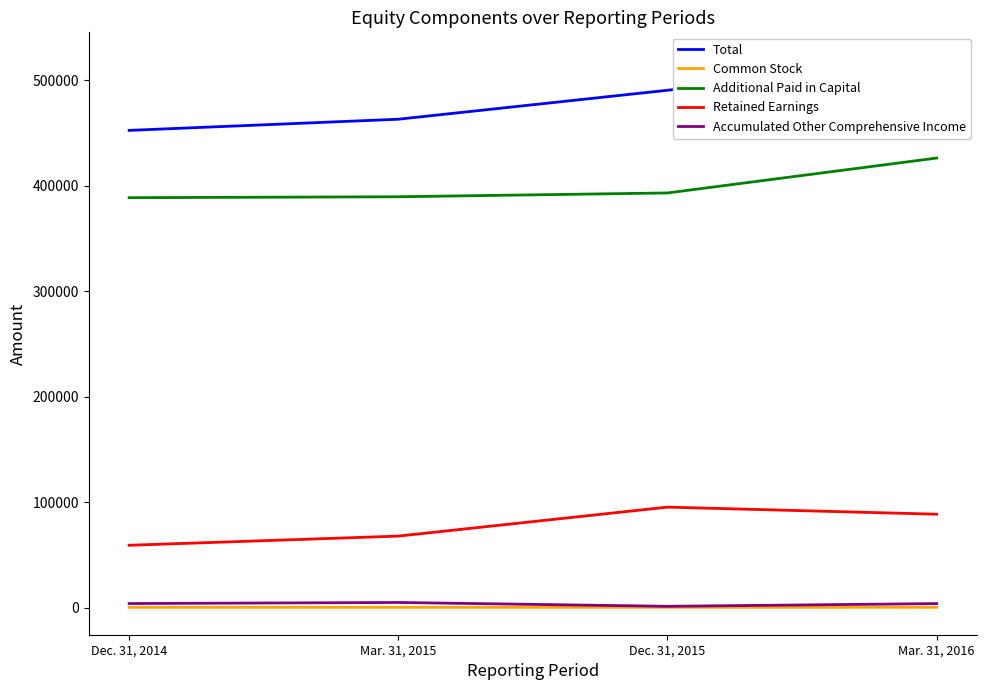

At which category does the chart reach its peak across all series?

Mar. 31, 2016